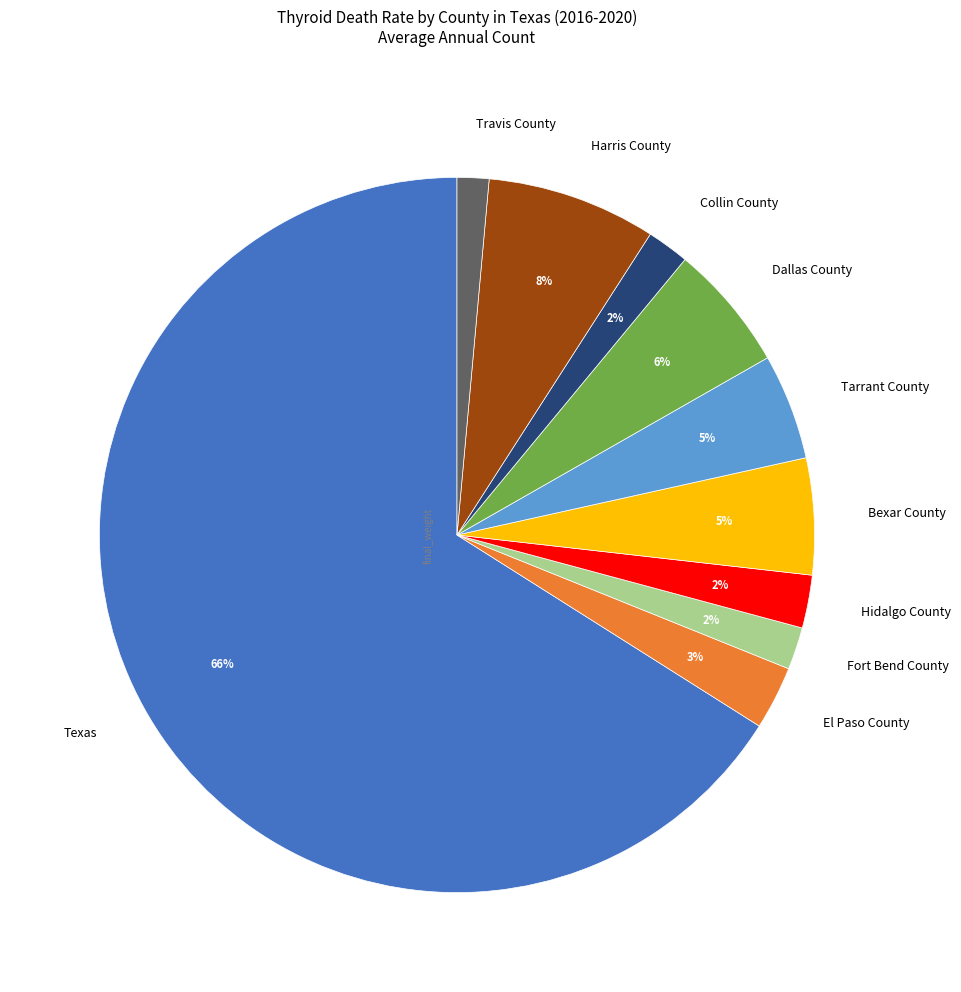

To the nearest percent, what is the average slice percentage?

10%